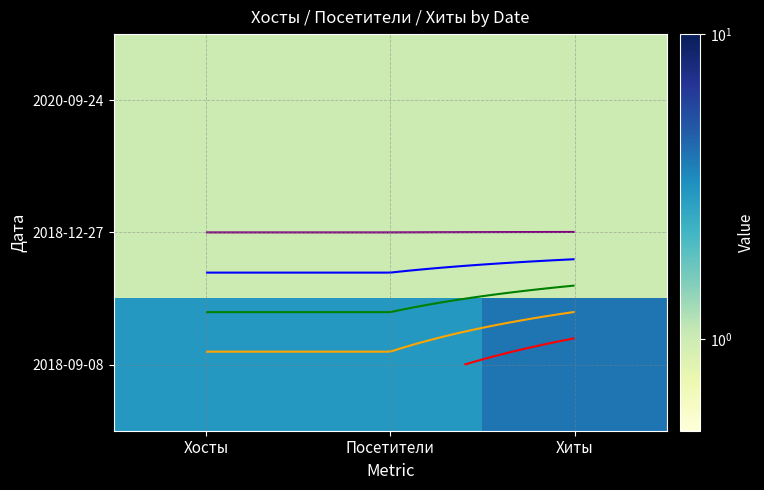

True or false: 2018-12-27 has a value of 1 at Хосты.

False